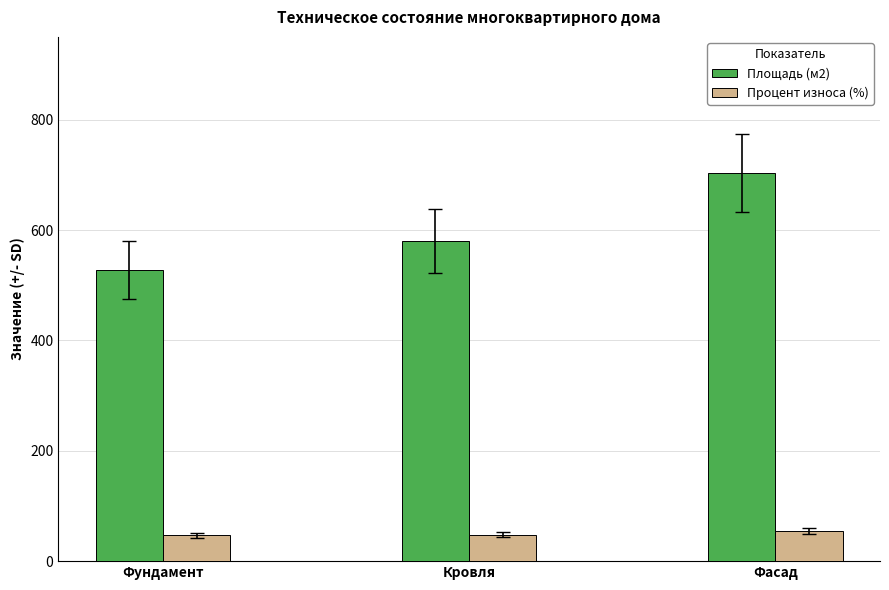

Is it true that Процент износа (%) equals 47 at Фундамент?

True